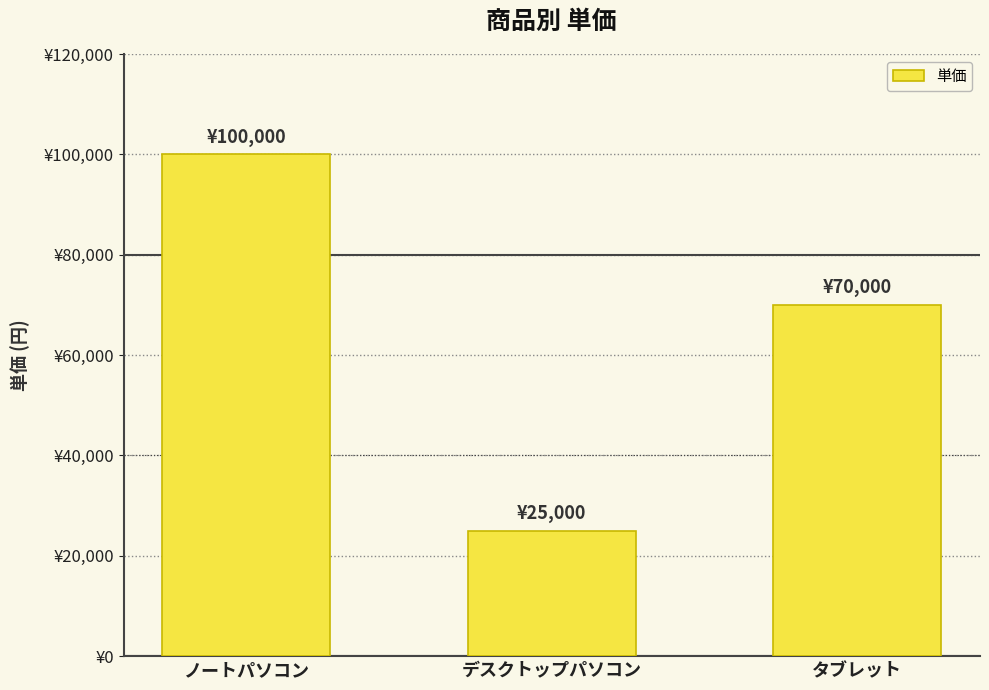

Are the bars horizontal?

No